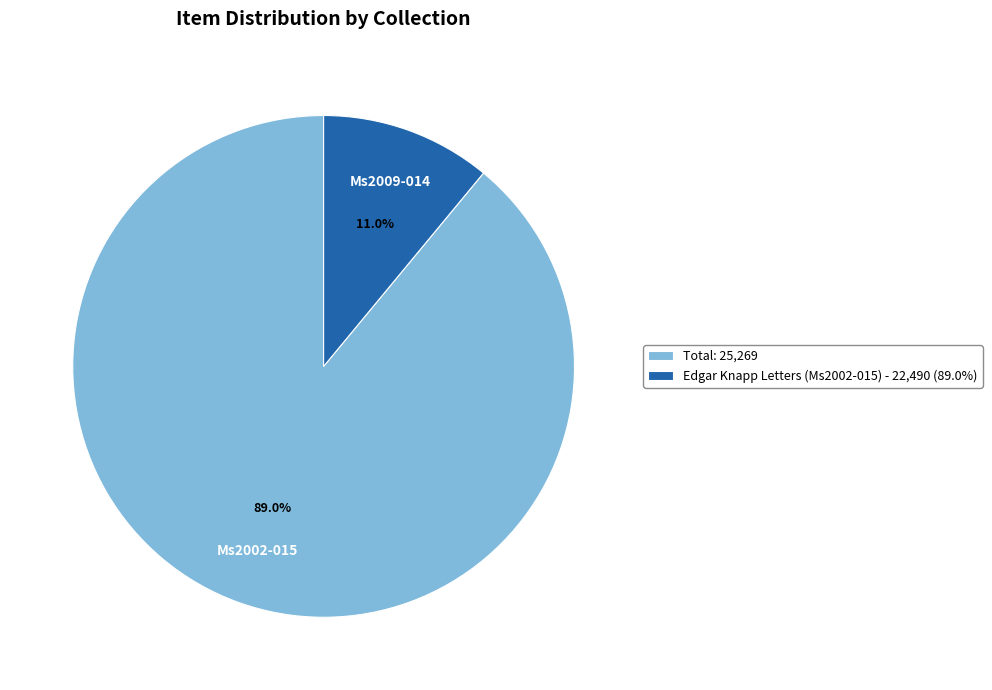

Which has a higher value, Edgar Knapp Letters (Ms2002-015) - 22,490 (89.0%) or Total: 25,269?

Total: 25,269